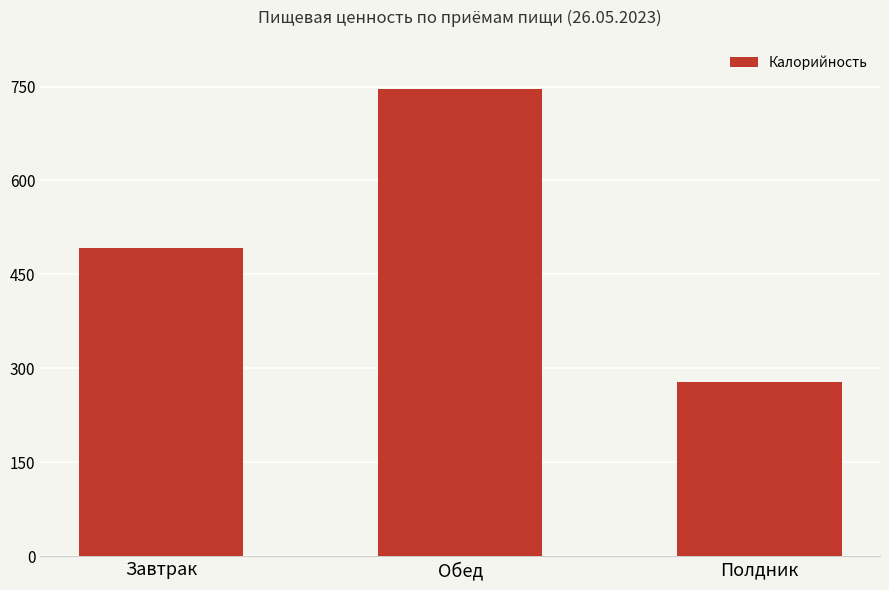

Reading left to right, what are all the values shown in this chart?

492.0	745.4	277.4